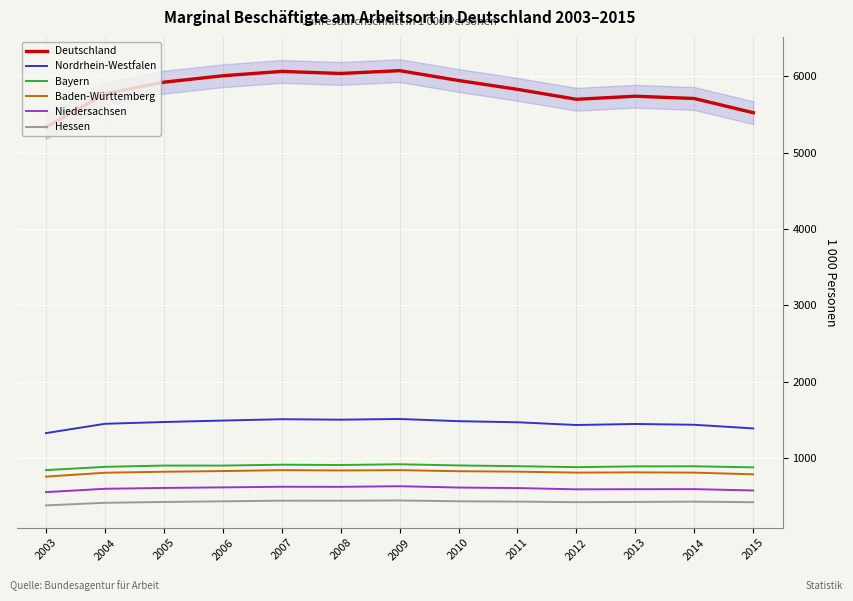

Where does the Niedersachsen series first go above 605?

2005